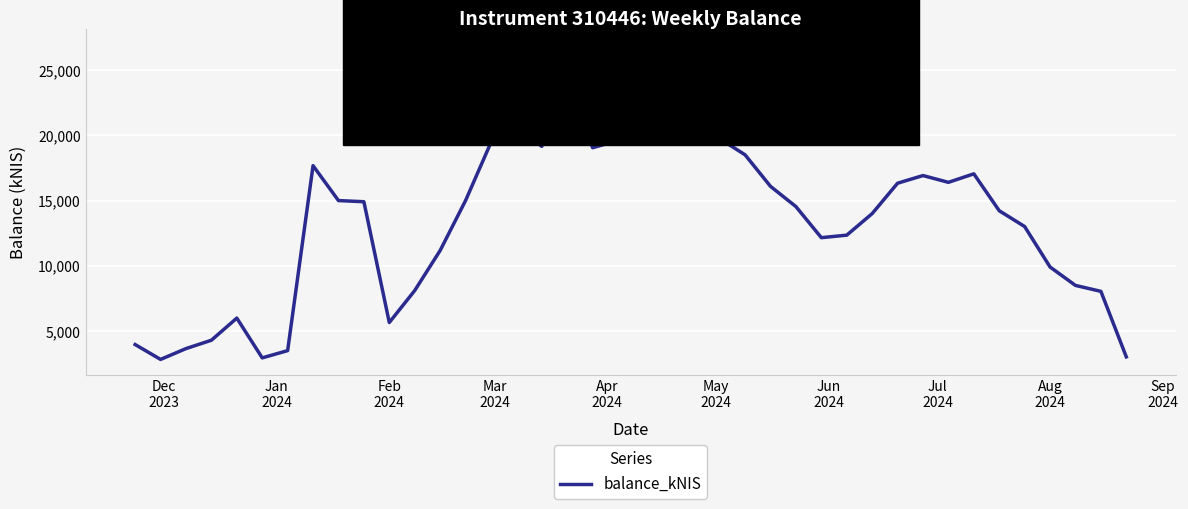

What is the maximum value shown in the chart?

26973.0